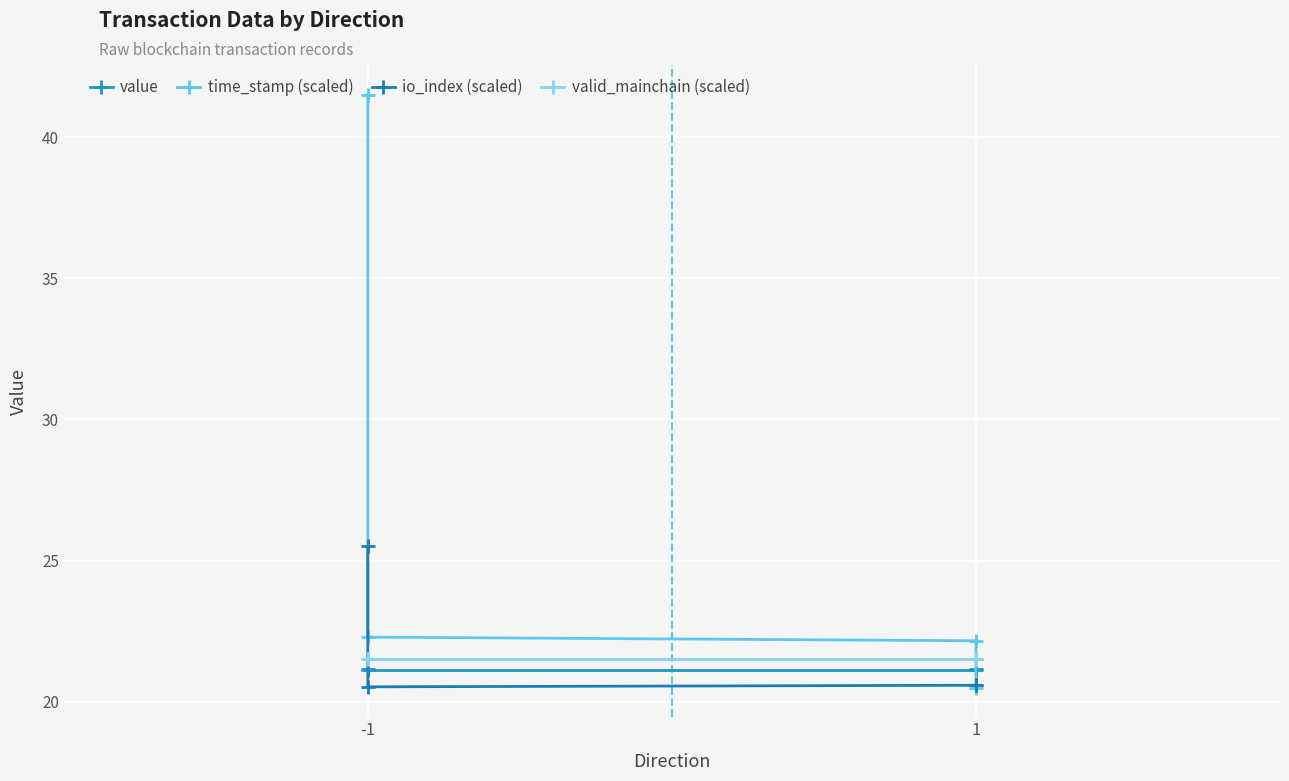

True or false: valid_mainchain (scaled) and time_stamp (scaled) cross at least once.

True